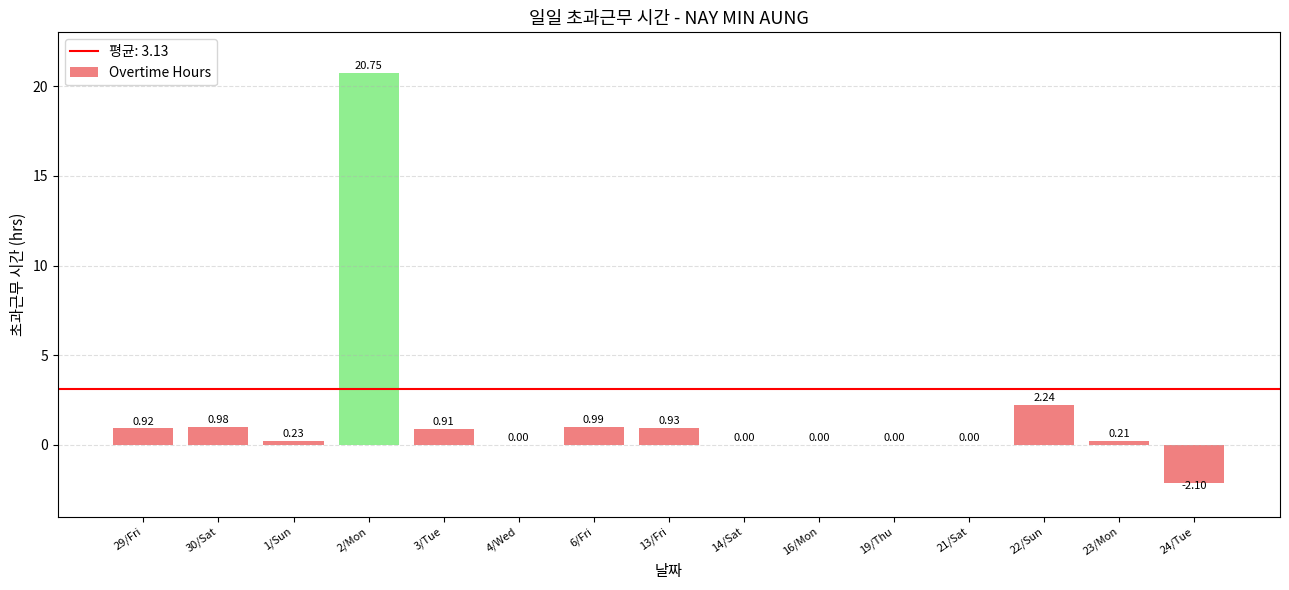

Are the bars horizontal?

No